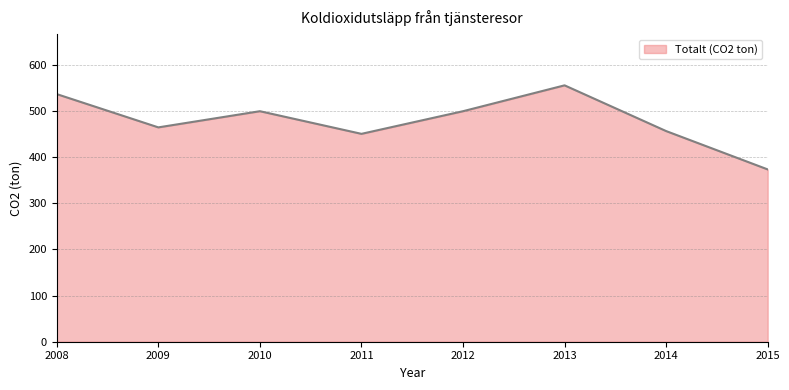

Reading left to right, list all the values displayed in this chart.

536	464	499	450	499	555	456	373